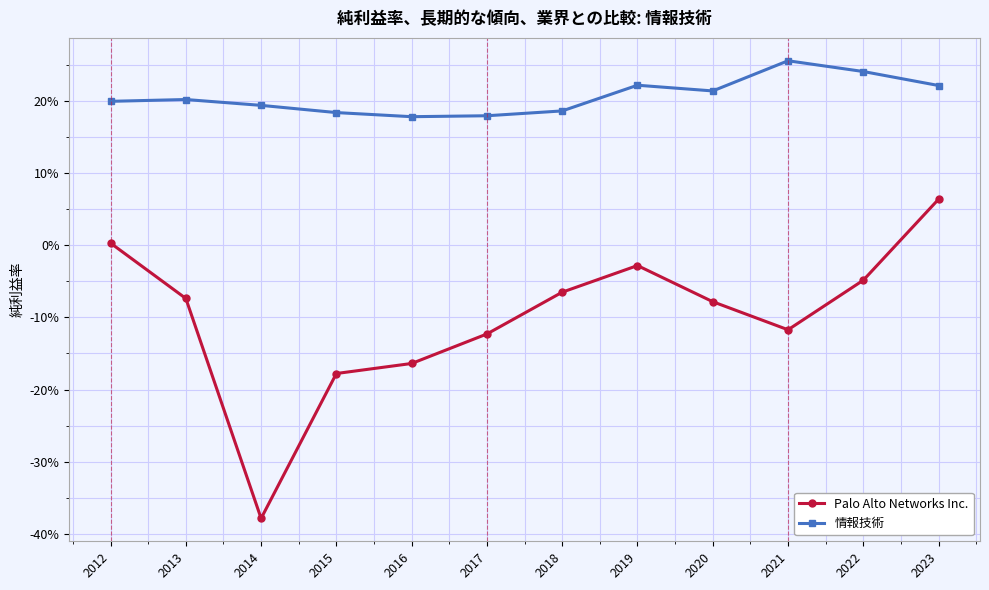

True or false: Palo Alto Networks Inc. and 情報技術 intersect in this chart.

False